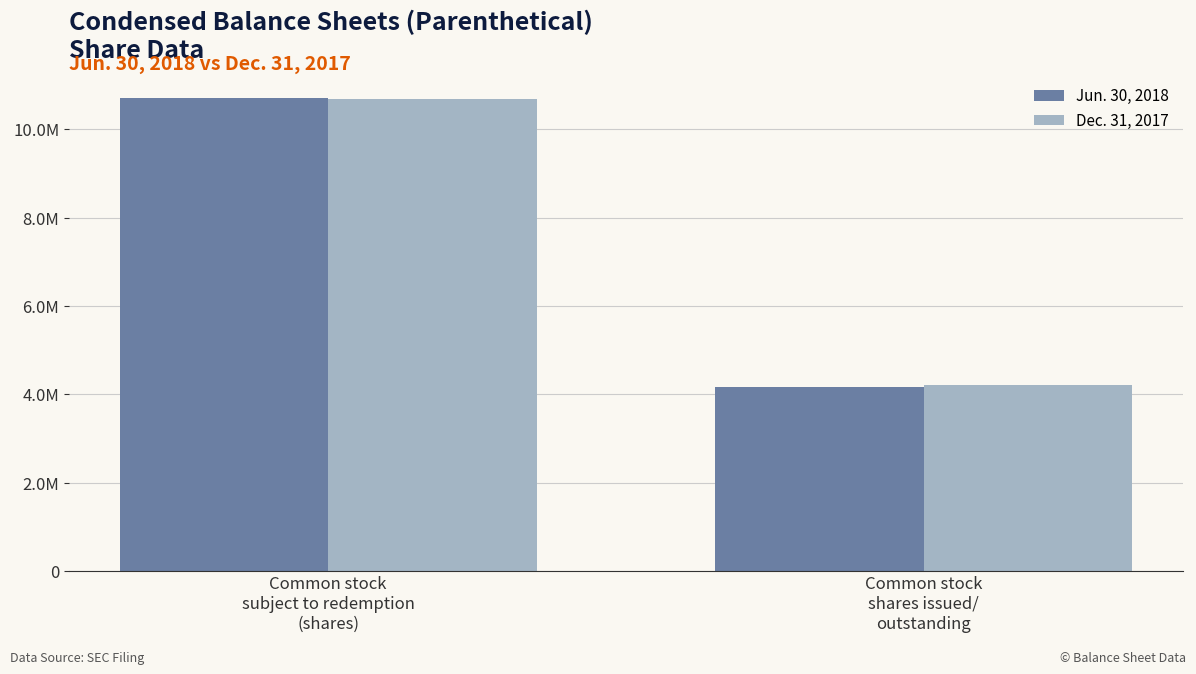

What are all the series names shown in the legend?

Jun. 30, 2018, Dec. 31, 2017